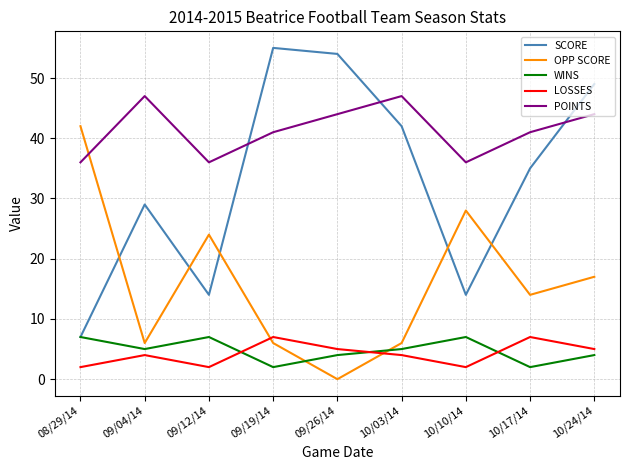

Where is the first local minimum for OPP SCORE?

09/04/14